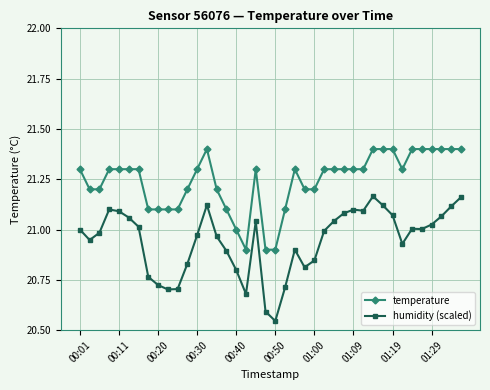

True or false: humidity (scaled) and temperature cross at least once.

False